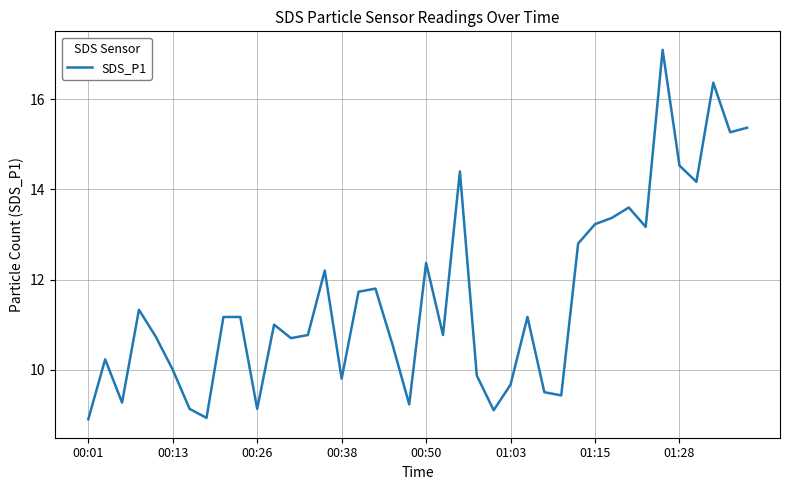

What is the smallest value displayed?

8.9